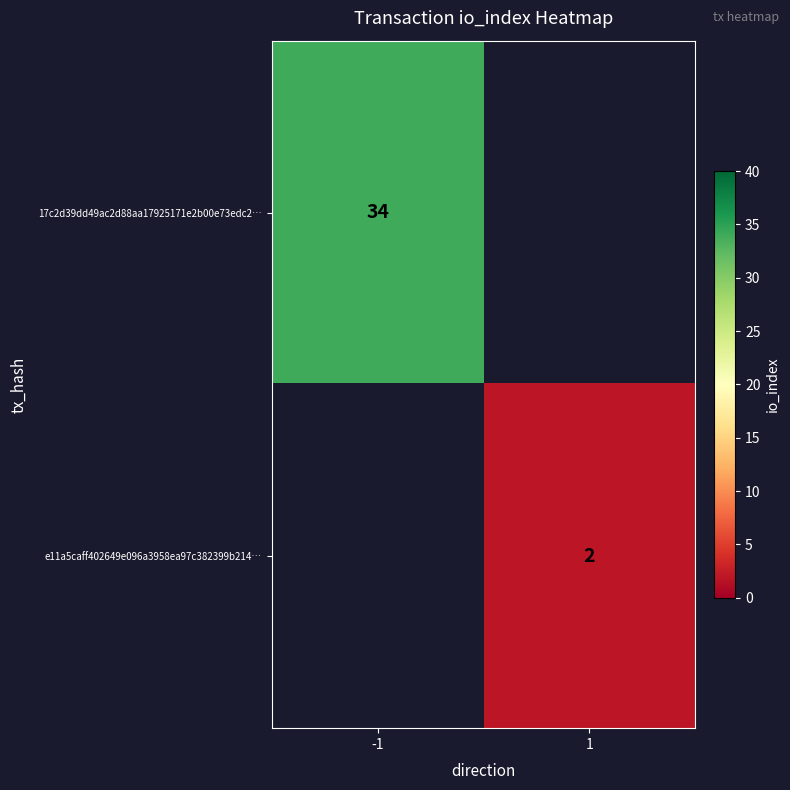

Is it true that 17c2d39dd49ac2d88aa17925171e2b00e73edc2… equals 34 at -1?

True